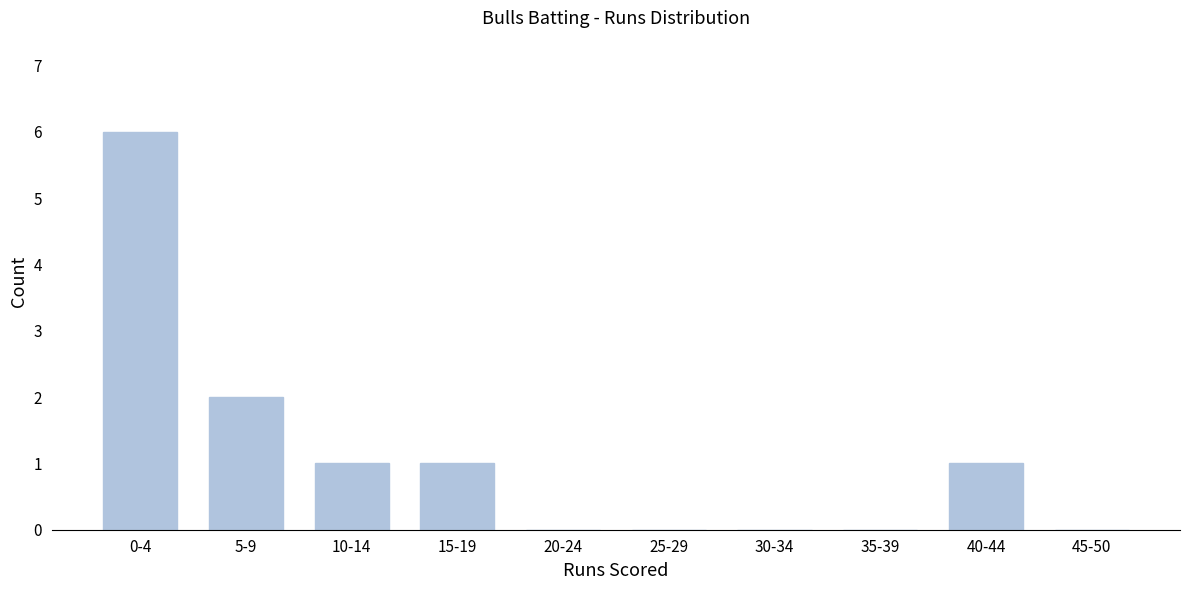

Reading right to left, extract all data points from this chart.

45-50=0	40-44=1	35-39=0	30-34=0	25-29=0	20-24=0	15-19=1	10-14=1	5-9=2	0-4=6